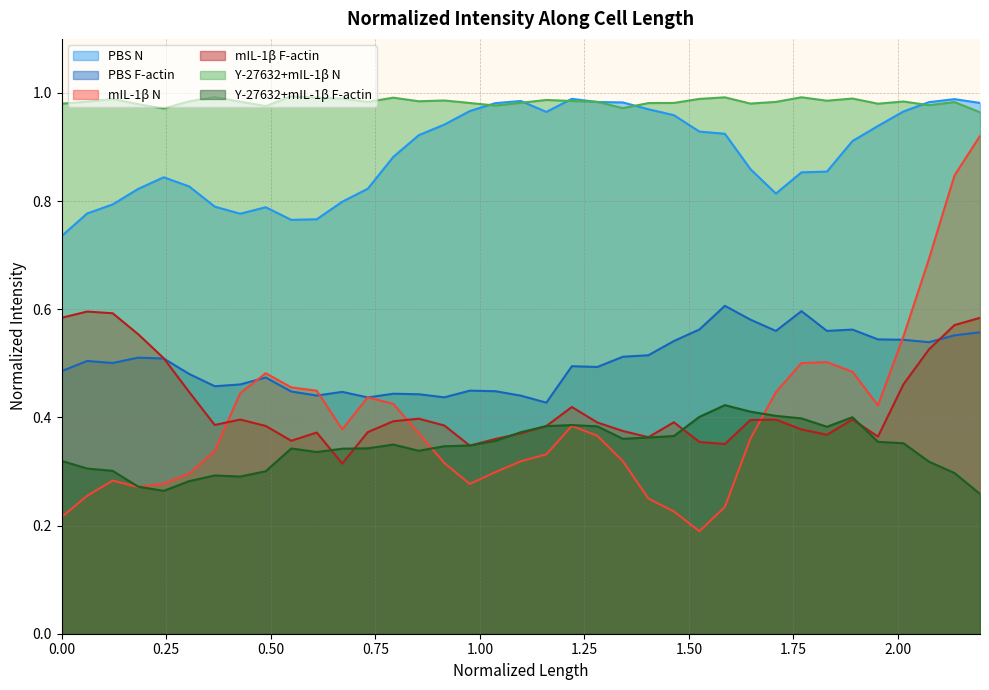

What is the difference between the mIL-1β N values at 1.83 and 0.061?

0.2